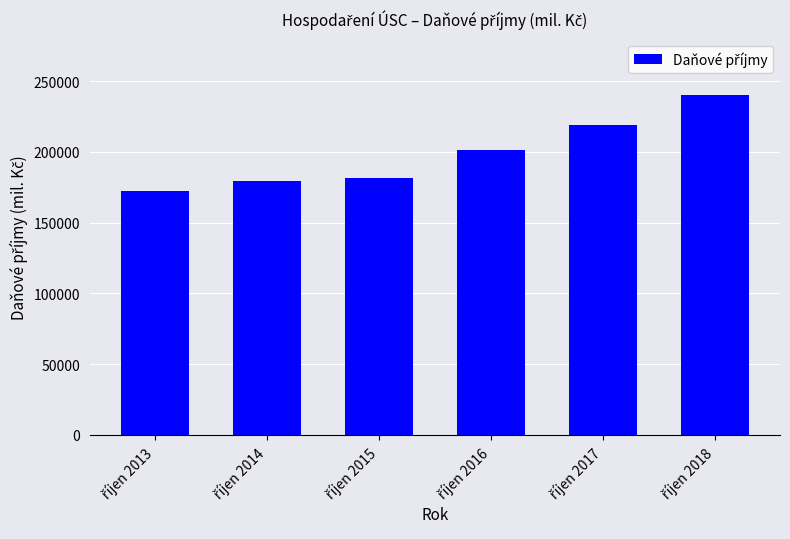

What is the value of the 3rd bar from the left?

181697.8